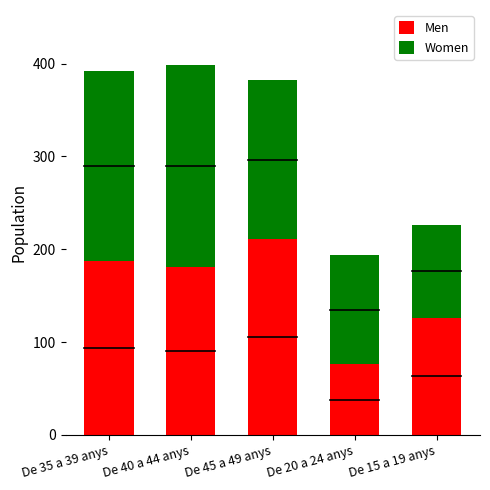

What is the total value across all series at De 20 a 24 anys?

194